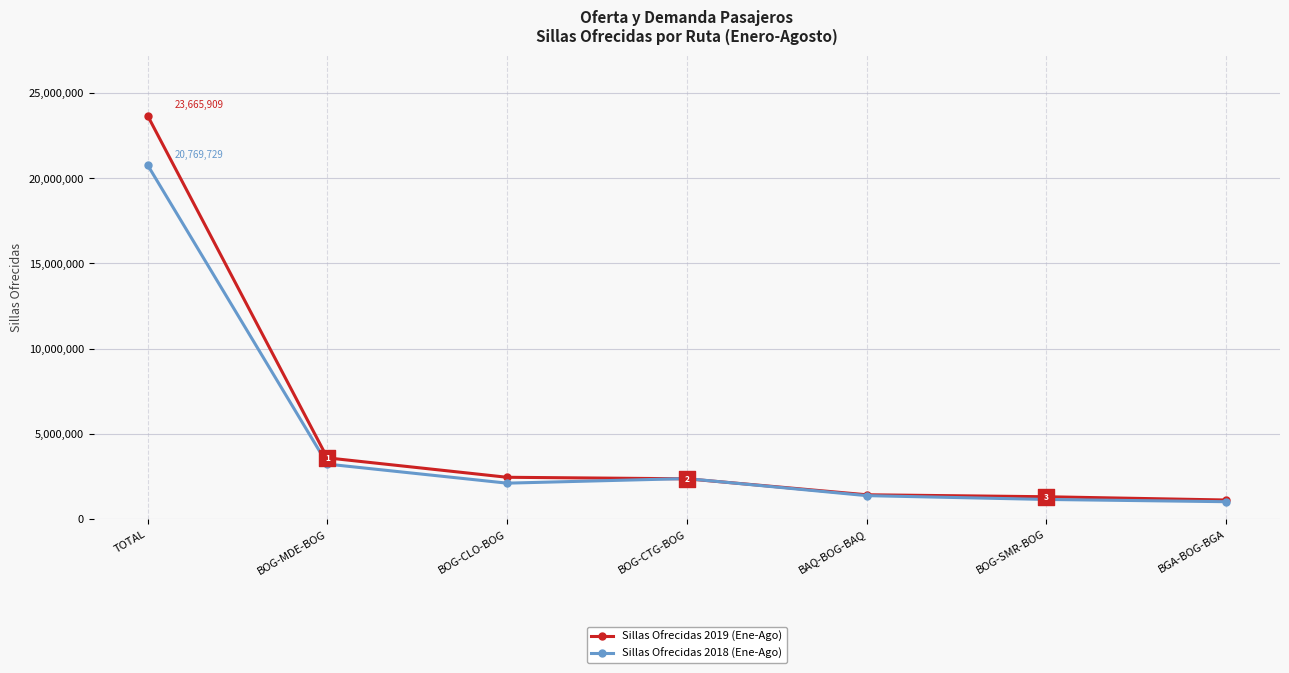

Which series has the largest total across all categories?

Sillas Ofrecidas 2019 (Ene-Ago)